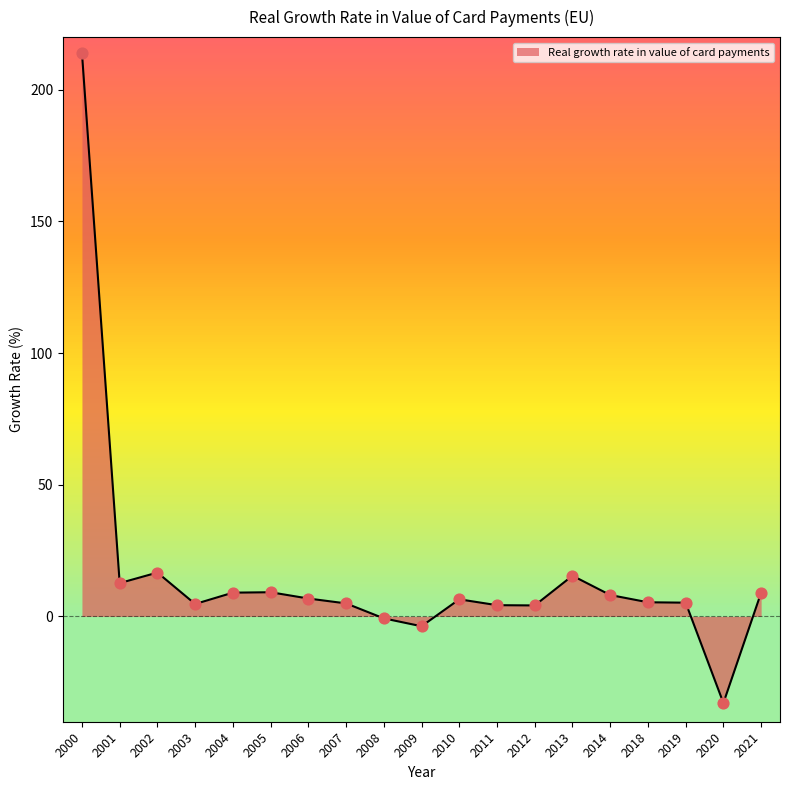

What is the change in value from 2005 to 2014?

-1.1